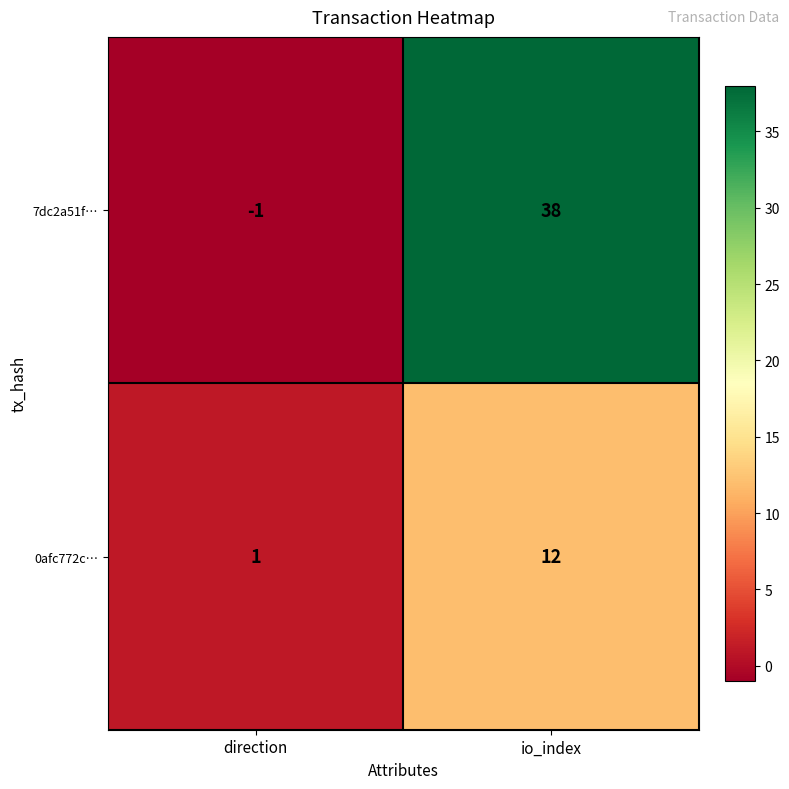

What is the sum of the 7dc2a51f… values at io_index and direction?

37